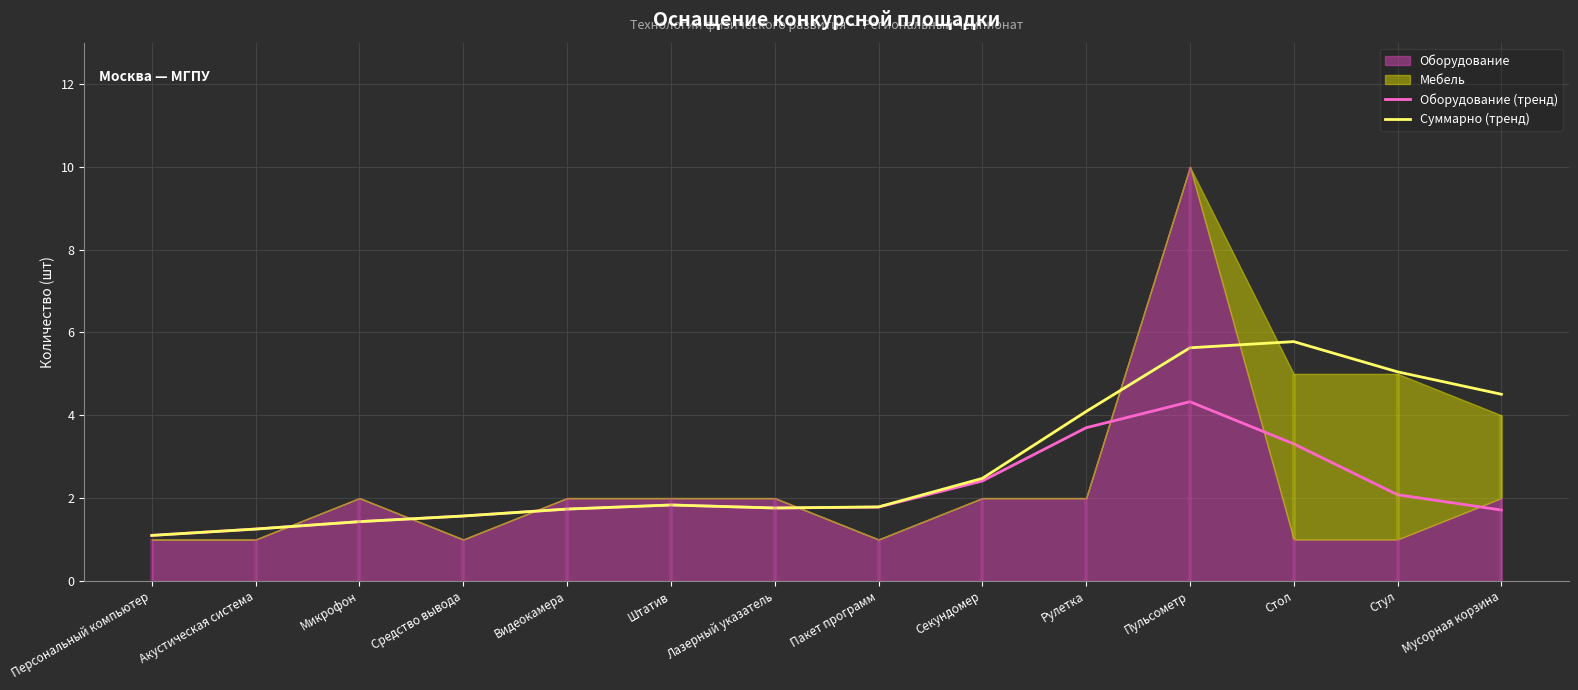

True or false: Суммарно (тренд) has more than 2 points higher than both neighbors.

False